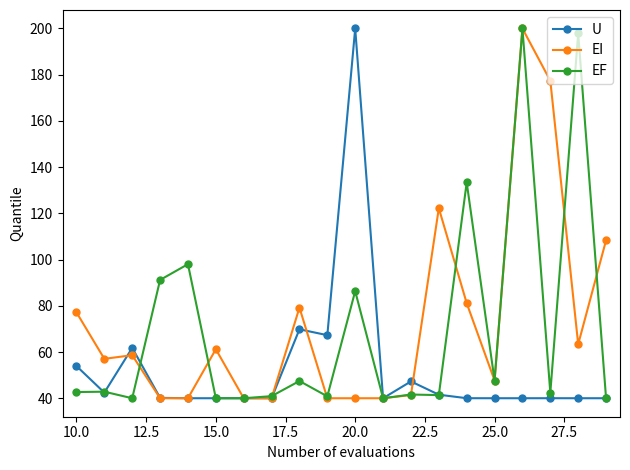

How many categories are shown in the chart?

20